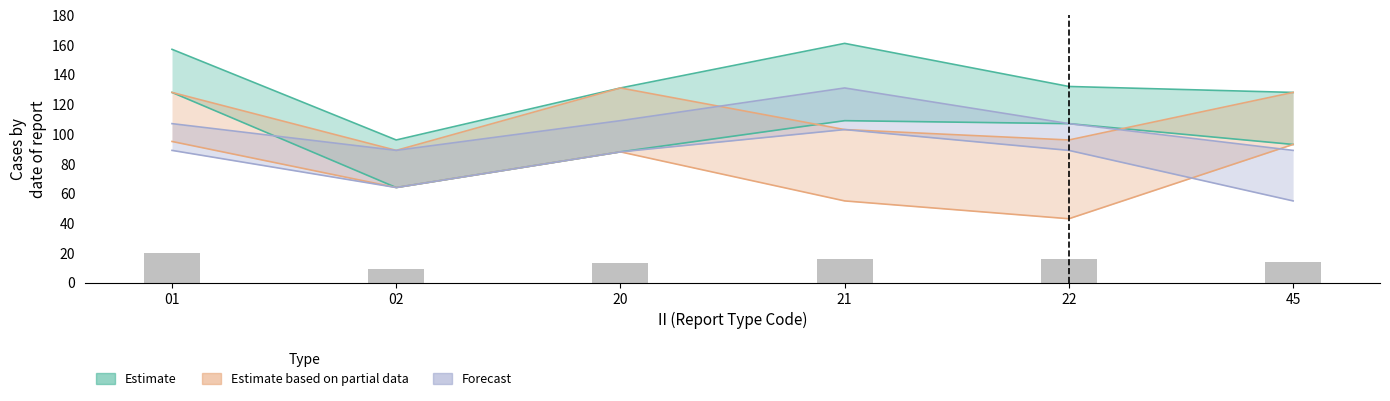

Which has a higher value, 01 or 22?

01